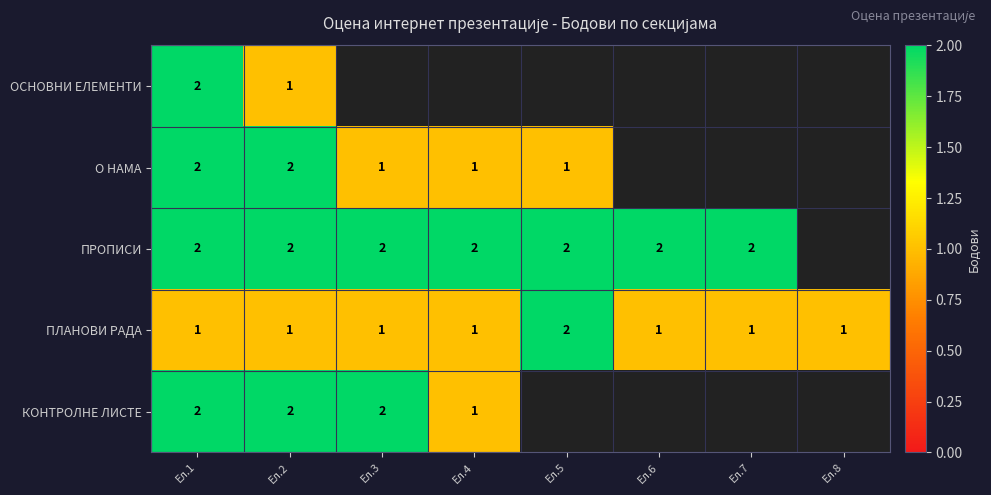

What is the greatest value displayed?

2.0